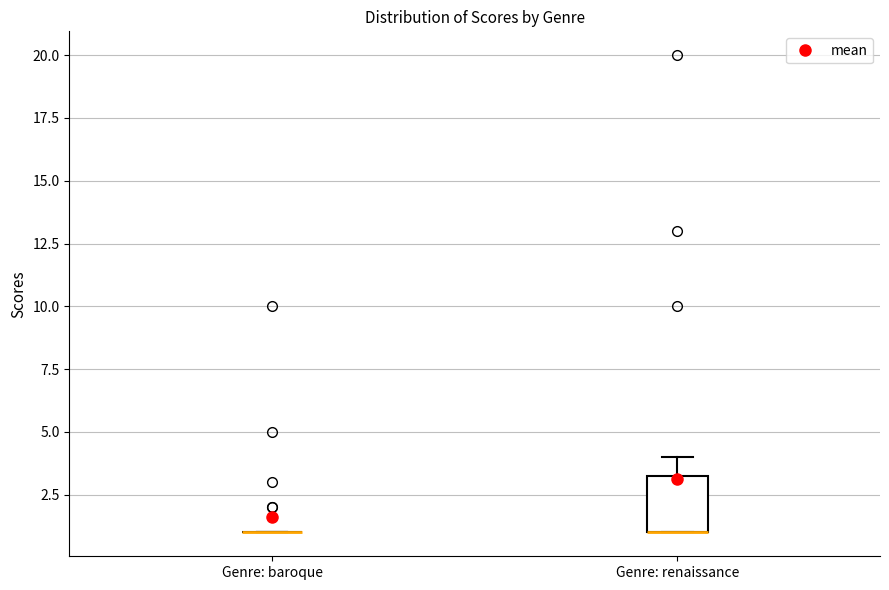

Reading left to right, transcribe this box plot: for each box, give where its median line is, the range the box spans, and where its two whiskers end, as read against the y-axis. The values are not printed on the chart, so give them approximately, as read against the axis.

Genre: baroque: box collapsed to a line at 1.0, whiskers 1.0 to 1.0
Genre: renaissance: median 1.0 (drawn on the box's lower edge), box 1.0 to 3.5, whiskers 1.0 to 4.0